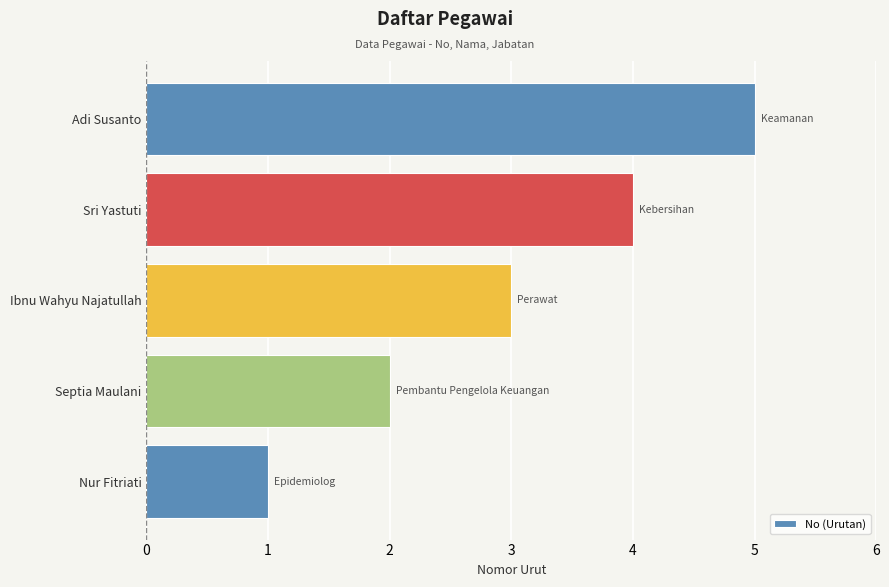

Is it true that the value at Ibnu Wahyu Najatullah is 3?

True